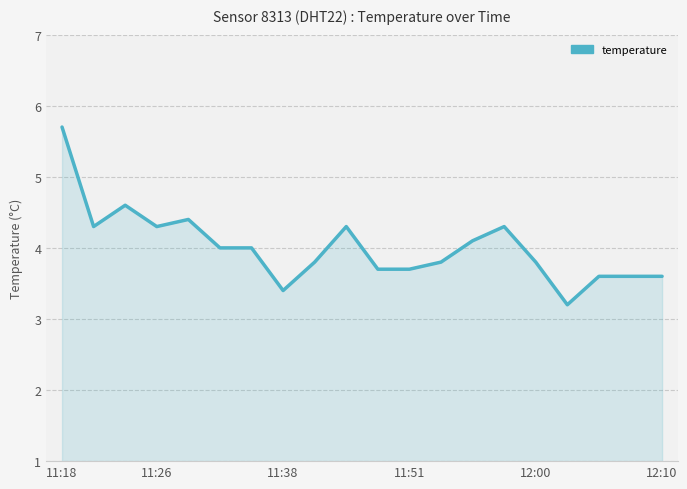

How many categories are shown in the chart?

20